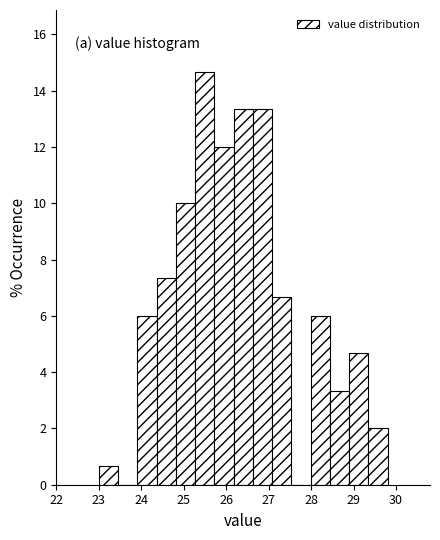

Reading left to right, transcribe this chart: for each bar, give the range it covers on the x-axis and its height. Neither the bar edges nor the heights are printed on the chart, so give them approximately, as read against the axes.

23.0 to 23.5: 0.6
23.5 to 23.9: 0
23.9 to 24.4: 6.0
24.4 to 24.8: 7.4
24.8 to 25.3: 10.0
25.3 to 25.7: 14.6
25.7 to 26.2: 12.0
26.2 to 26.6: 13.4
26.6 to 27.1: 13.4
27.1 to 27.5: 6.6
27.5 to 28.0: 0
28.0 to 28.4: 6.0
28.4 to 28.9: 3.4
28.9 to 29.3: 4.6
29.3 to 29.8: 2.0